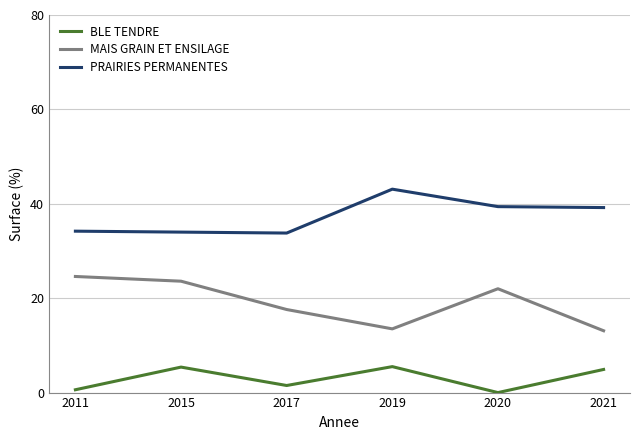

Rank the series by their average value, from highest to lowest.

PRAIRIES PERMANENTES, MAIS GRAIN ET ENSILAGE, BLE TENDRE